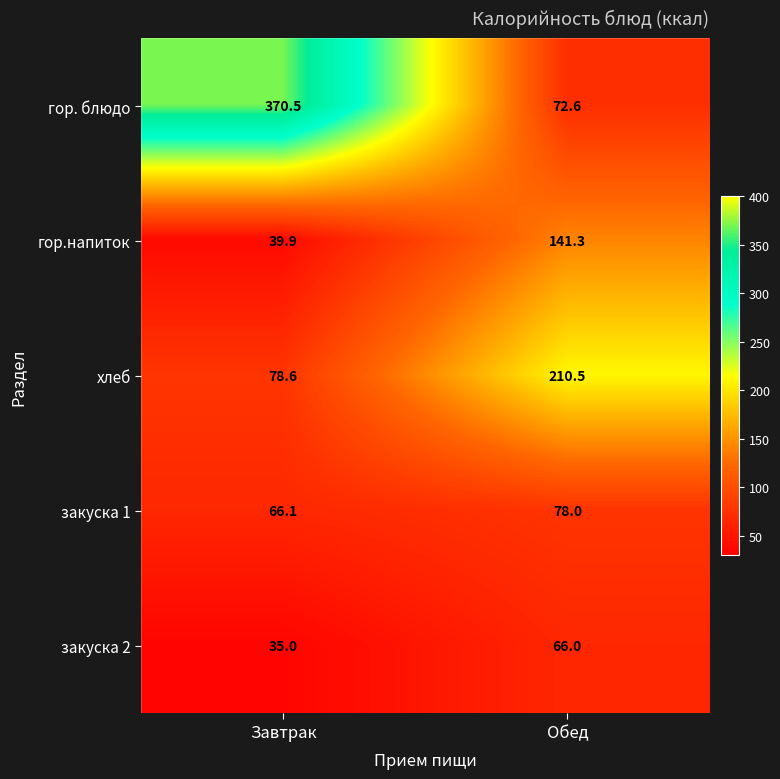

Rank the series at Завтрак from lowest to highest value.

закуска 2, гор.напиток, закуска 1, хлеб, гор. блюдо